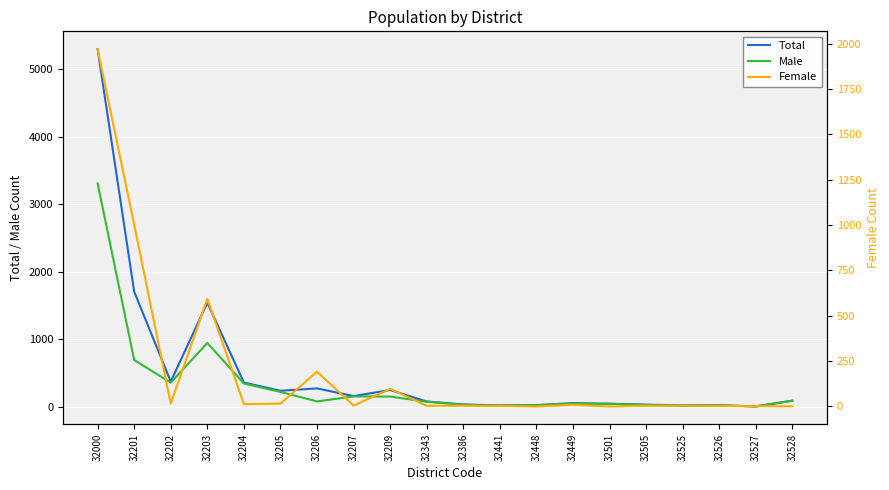

The Female series shows 3532 at 32000. True or false?

False